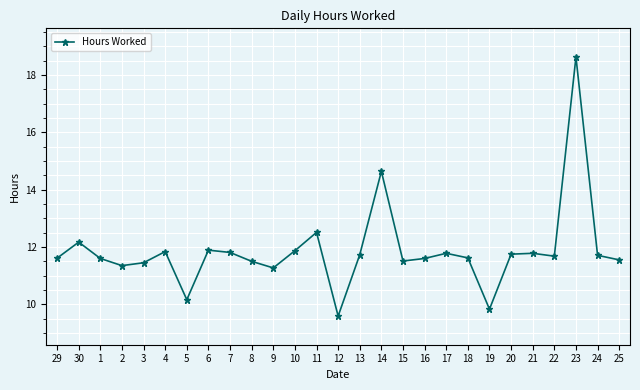

How many values exceed 11?

24